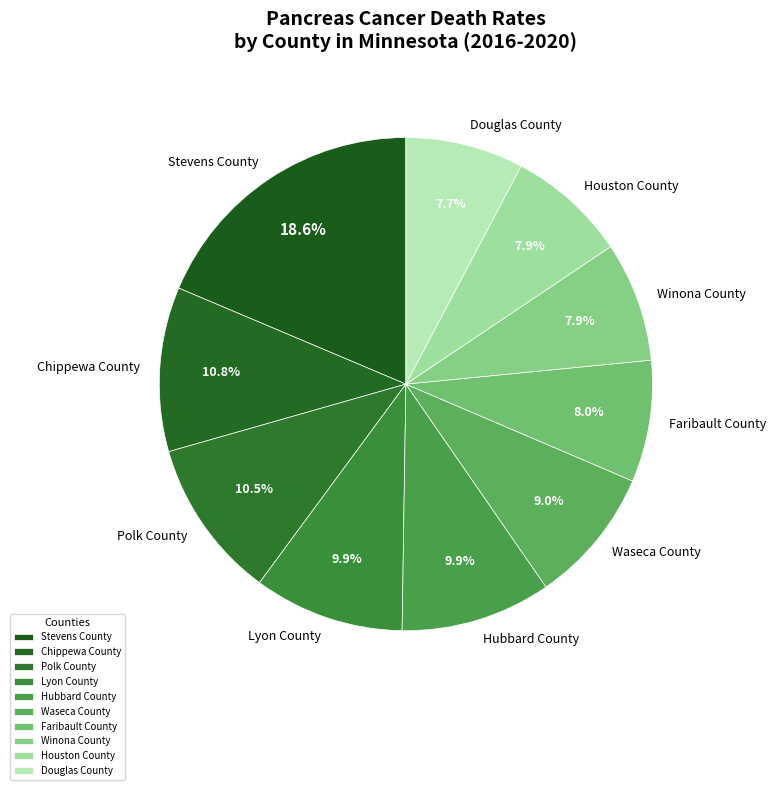

To the nearest percent, what is the difference between the largest and smallest slice percentages?

11%